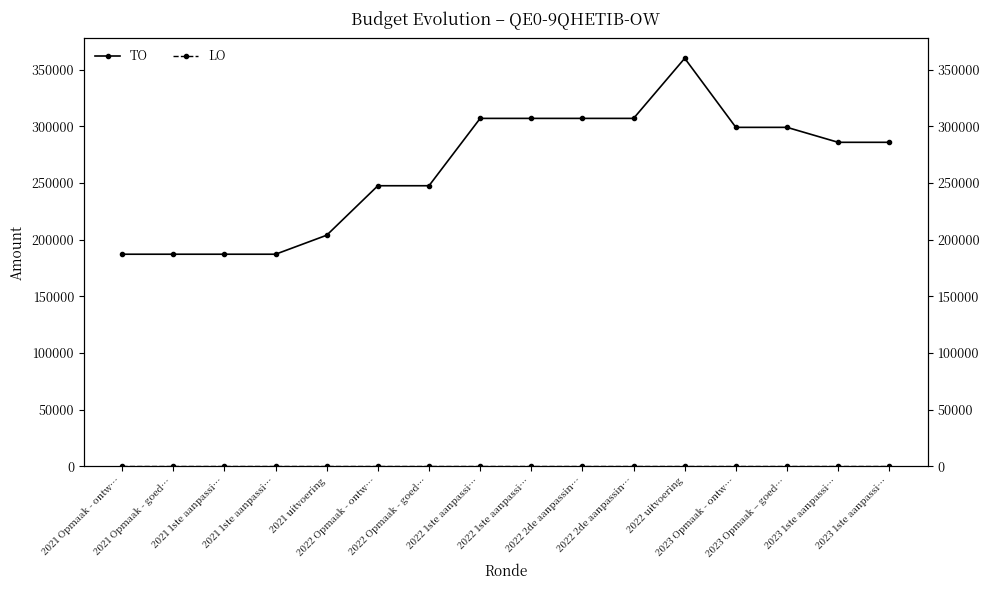

Which series has the largest total across all categories?

TO